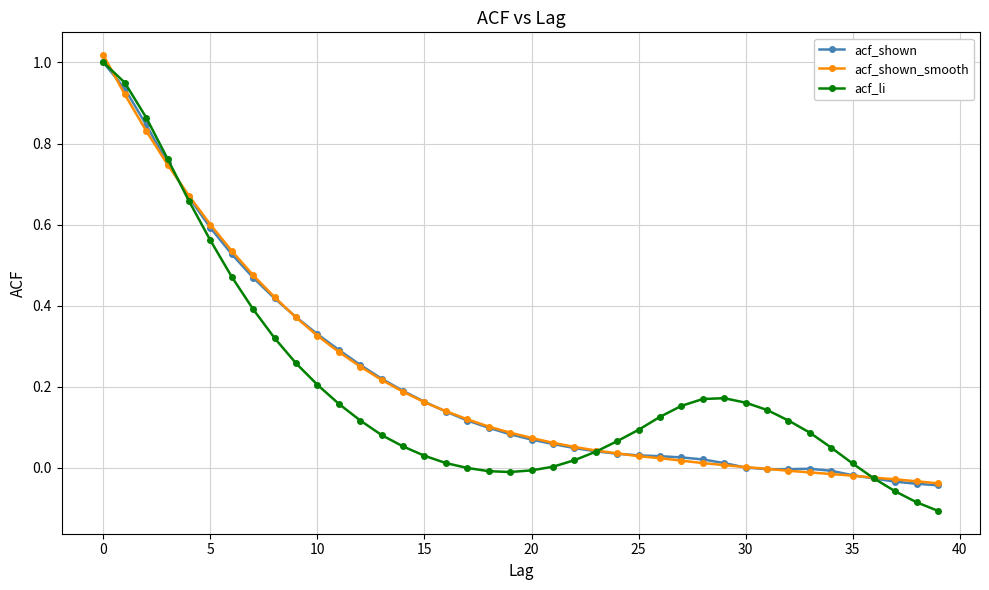

Which series has the widest spread of values?

acf_li